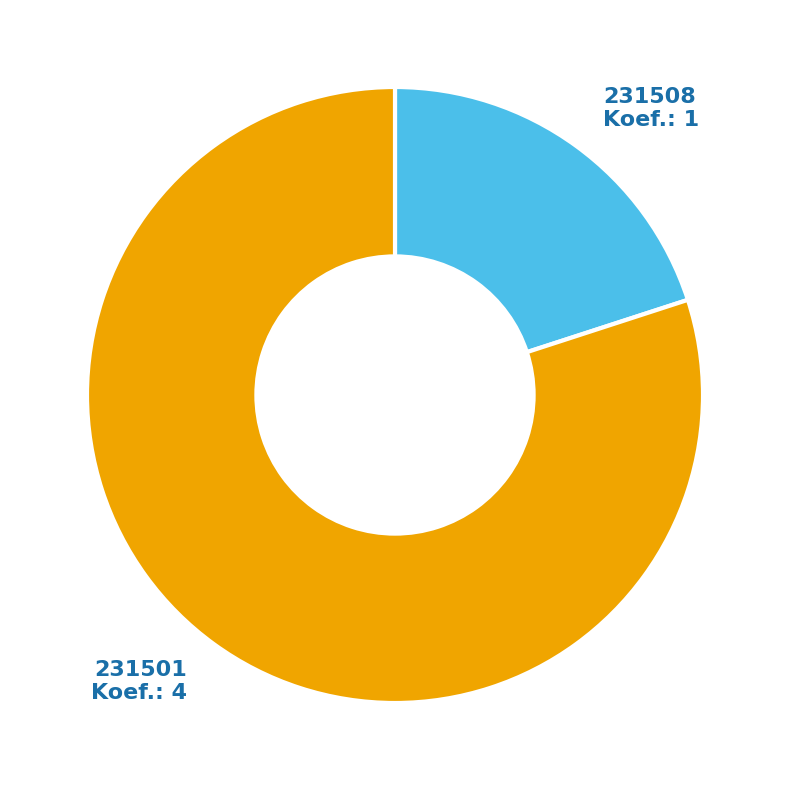

Is there any slice that represents more than half of the pie?

Yes